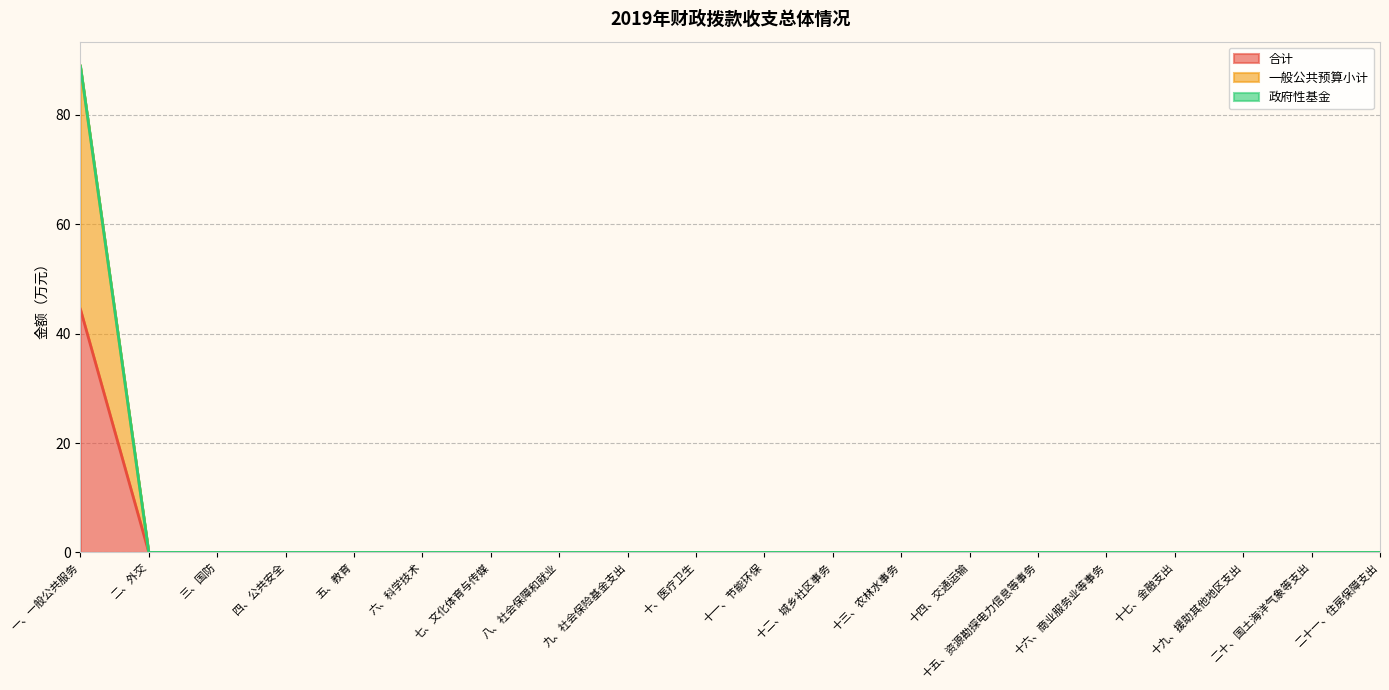

Is the value of 合计 at 十、医疗卫生 greater than the value of 一般公共预算小计 at 三十三、债务发行费用支出?

No